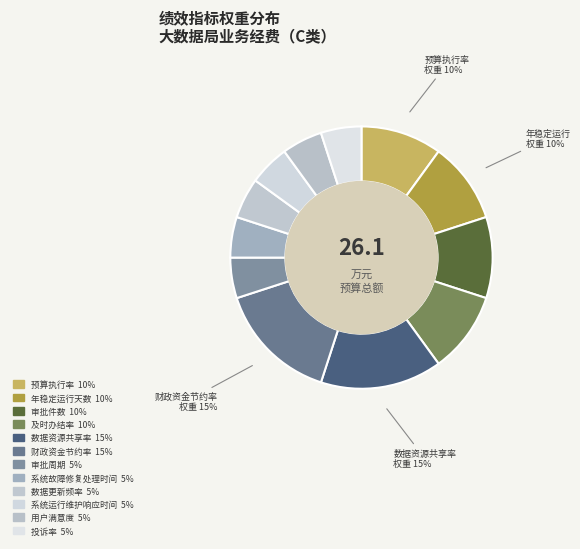

To the nearest percent, what is the difference between the largest and smallest slice percentages?

10%